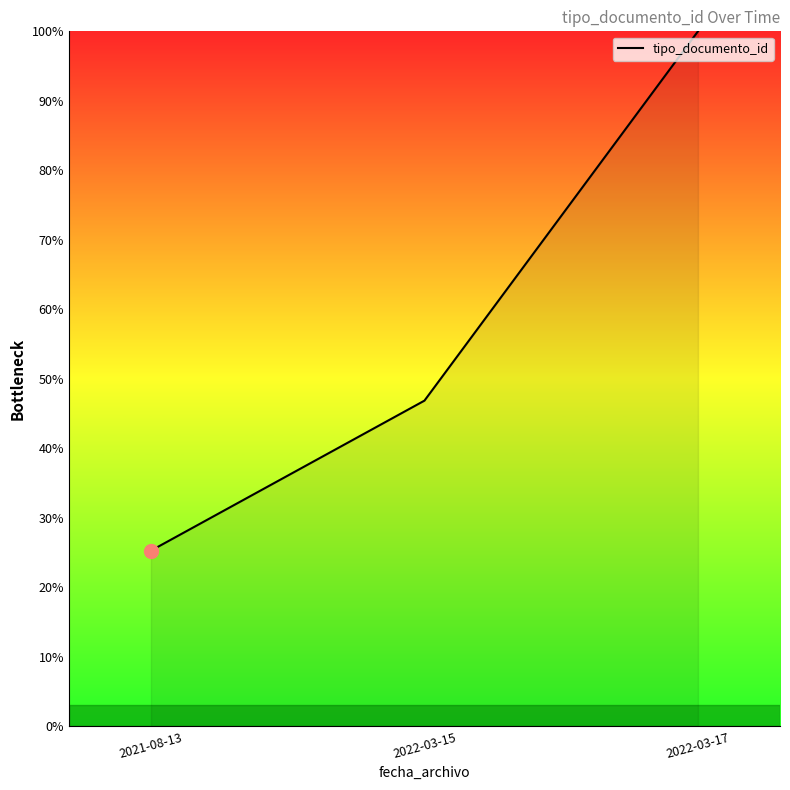

What is the smallest value displayed?

25.3